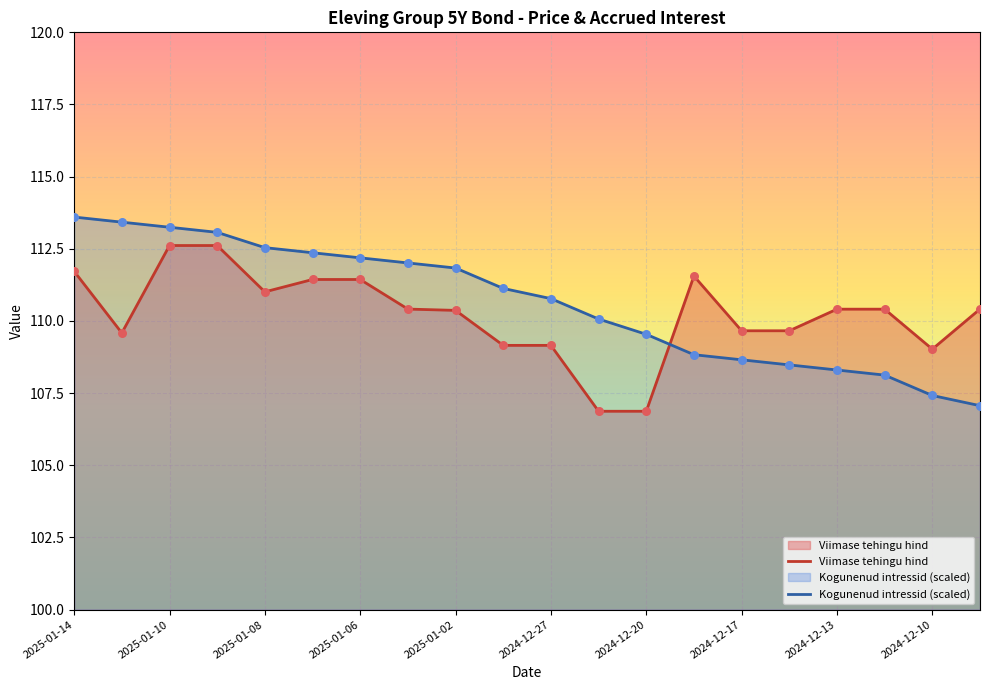

Which series has the largest total across all categories?

Kogunenud intressid (scaled)